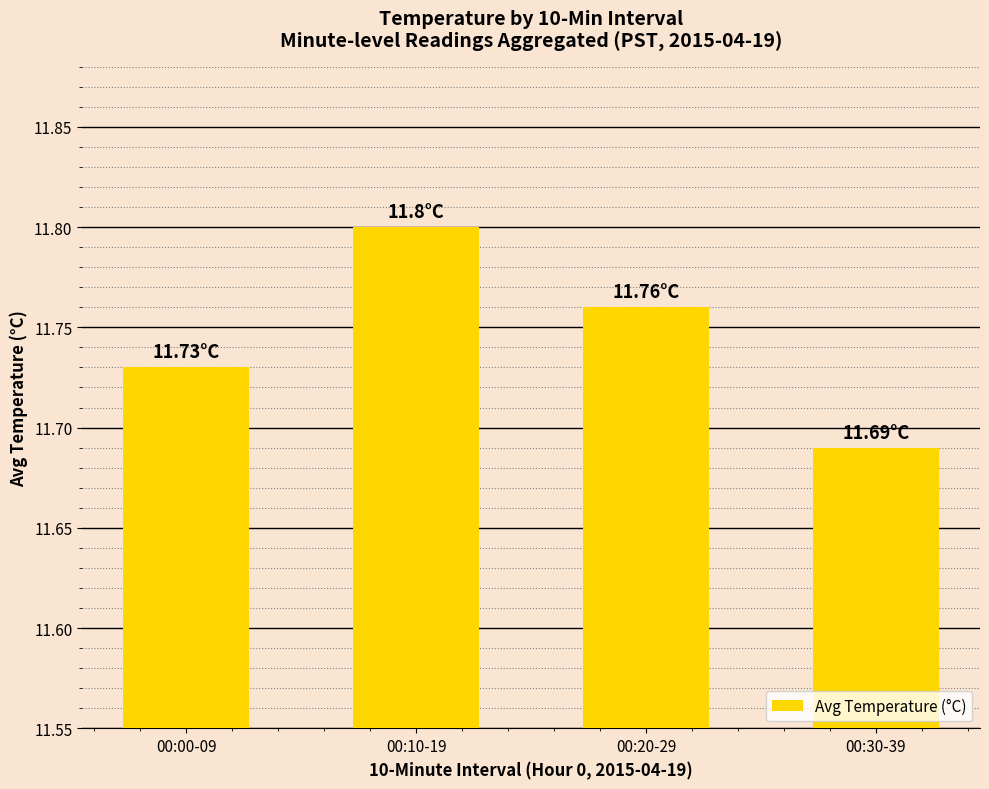

Are the bars horizontal?

No